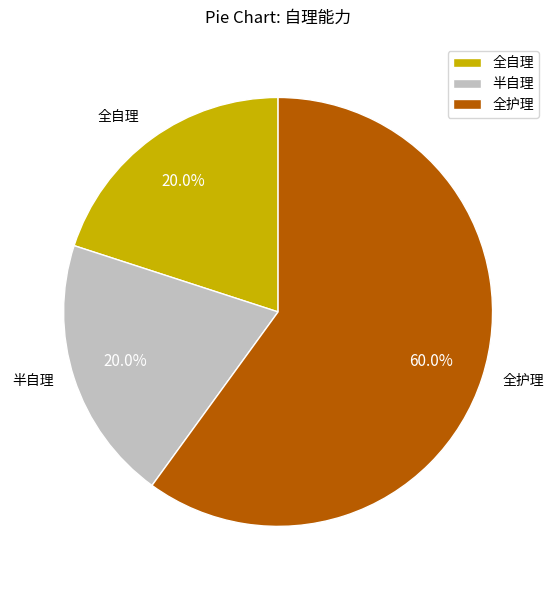

Between 全自理 and 全护理, which is larger?

全护理